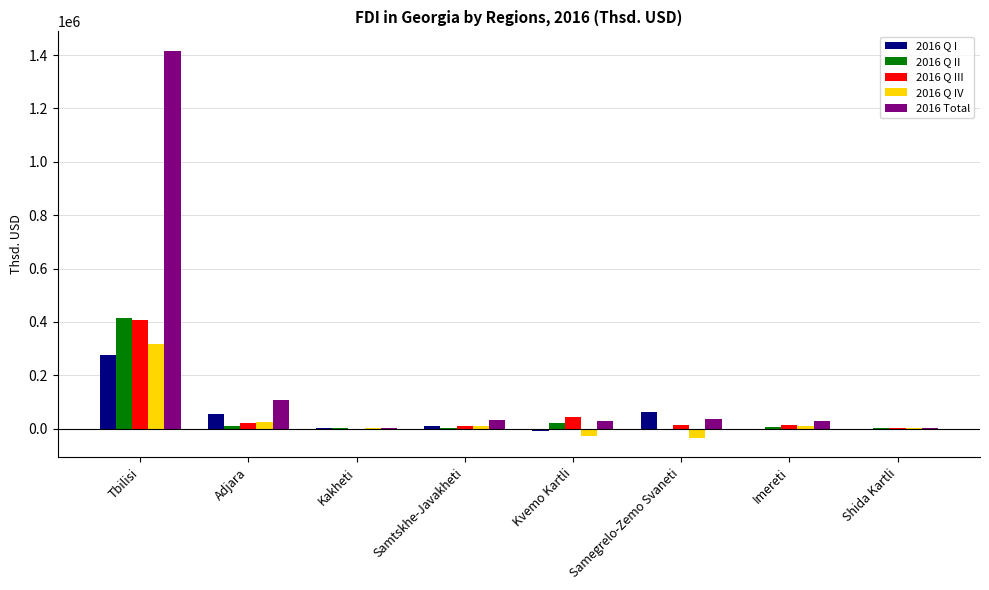

Is the value of 2016 Q IV at Imereti greater than the value of 2016 Total at Adjara?

No